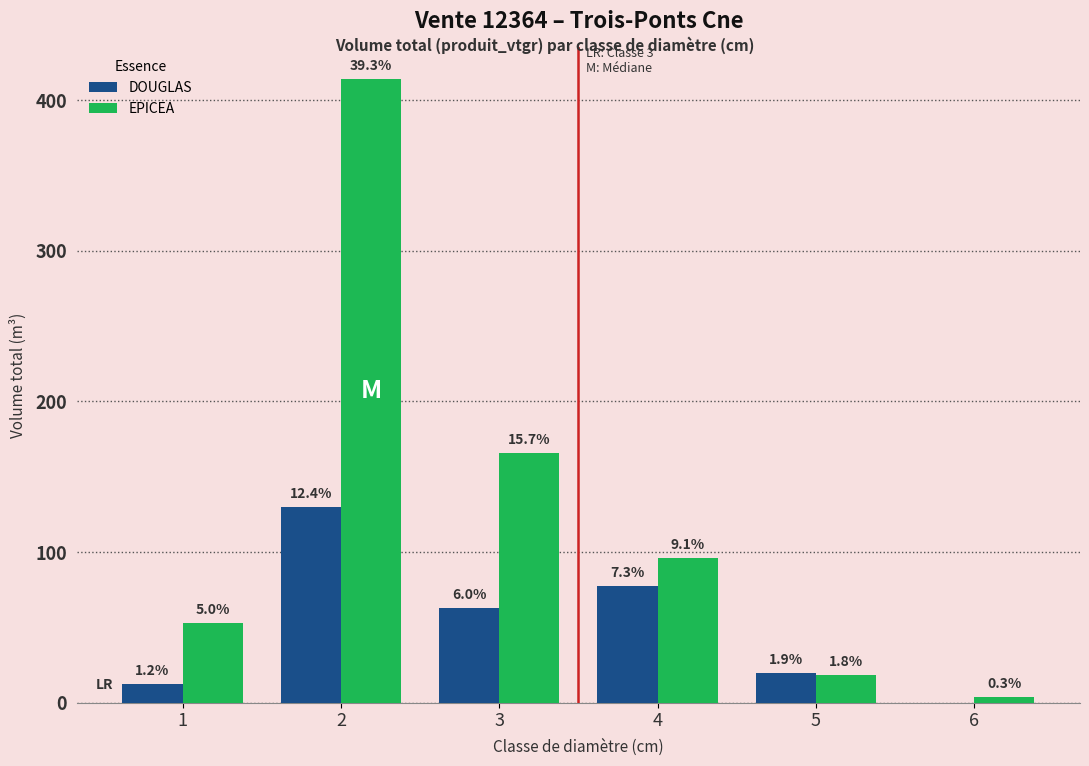

What are all the series names shown in the legend?

DOUGLAS, EPICEA